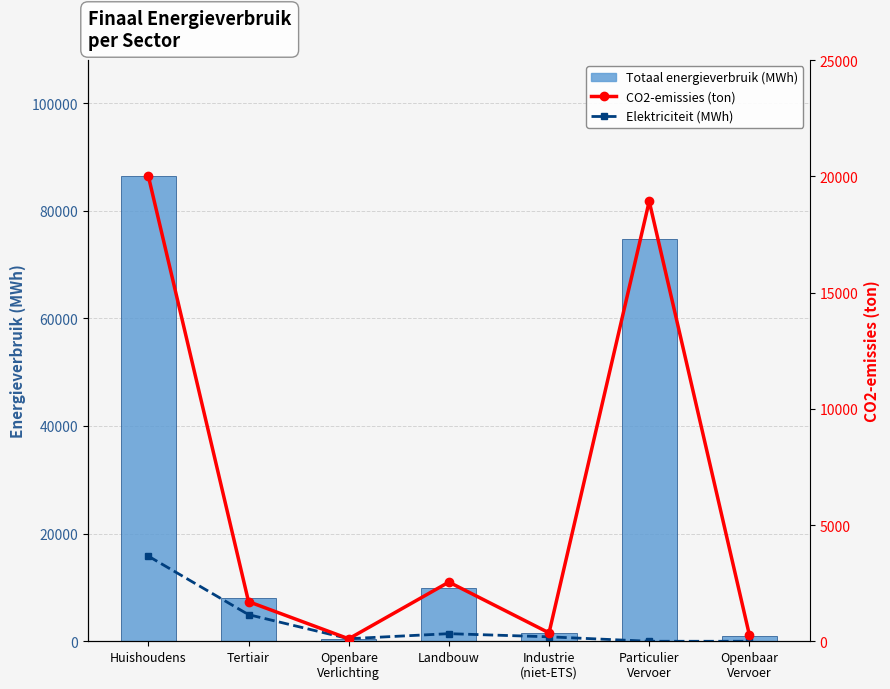

What is the sum of the Totaal energieverbruik (MWh) values at Tertiair and Particulier
Vervoer?

82776.4